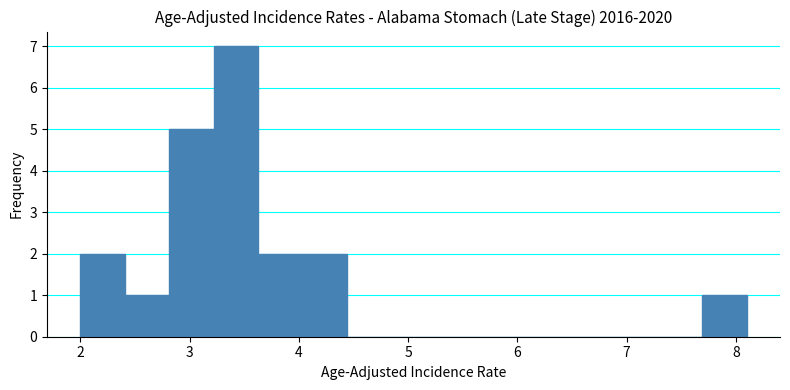

Reading left to right, transcribe this chart: for each bar, give the range it covers on the x-axis and its height. Neither the bar edges nor the heights are printed on the chart, so give them approximately, as read against the axes.

2.0 to 2.4: 2
2.4 to 2.8: 1
2.8 to 3.2: 5
3.2 to 3.6: 7
3.6 to 4.0: 2
4.0 to 4.4: 2
4.4 to 4.8: 0
4.8 to 5.3: 0
5.3 to 5.7: 0
5.7 to 6.1: 0
6.1 to 6.5: 0
6.5 to 6.9: 0
6.9 to 7.3: 0
7.3 to 7.7: 0
7.7 to 8.1: 1